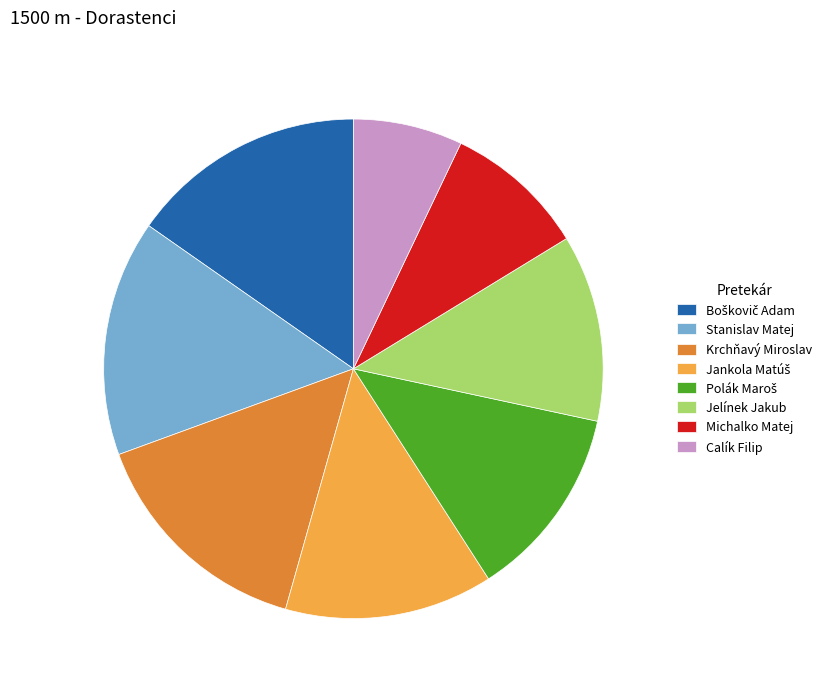

How many slices are in this pie chart?

8